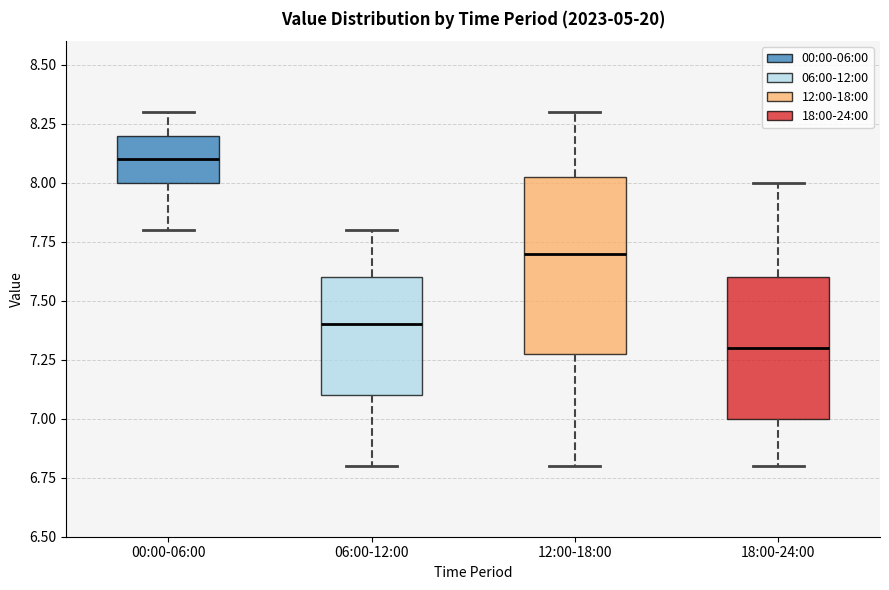

Which box's median line is the lowest?

18:00-24:00